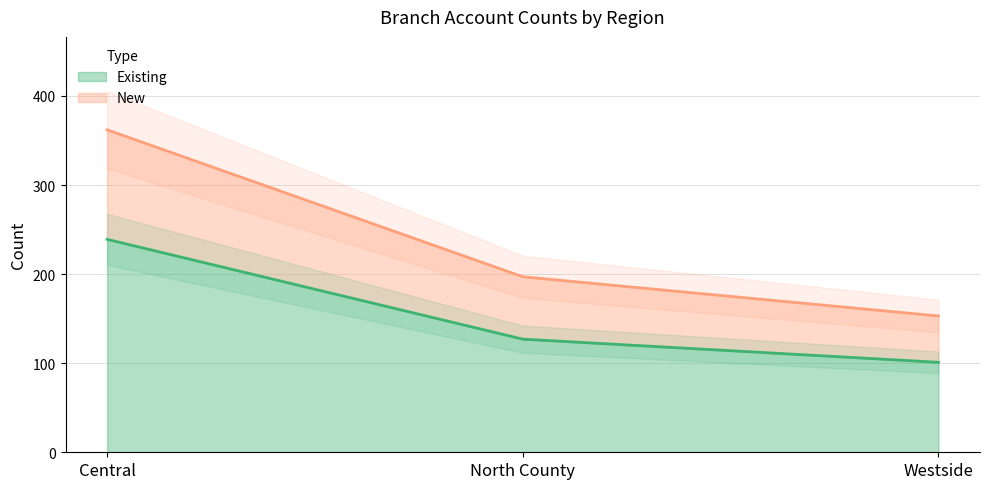

List the labels in order of Existing value, largest first.

Central, North County, Westside